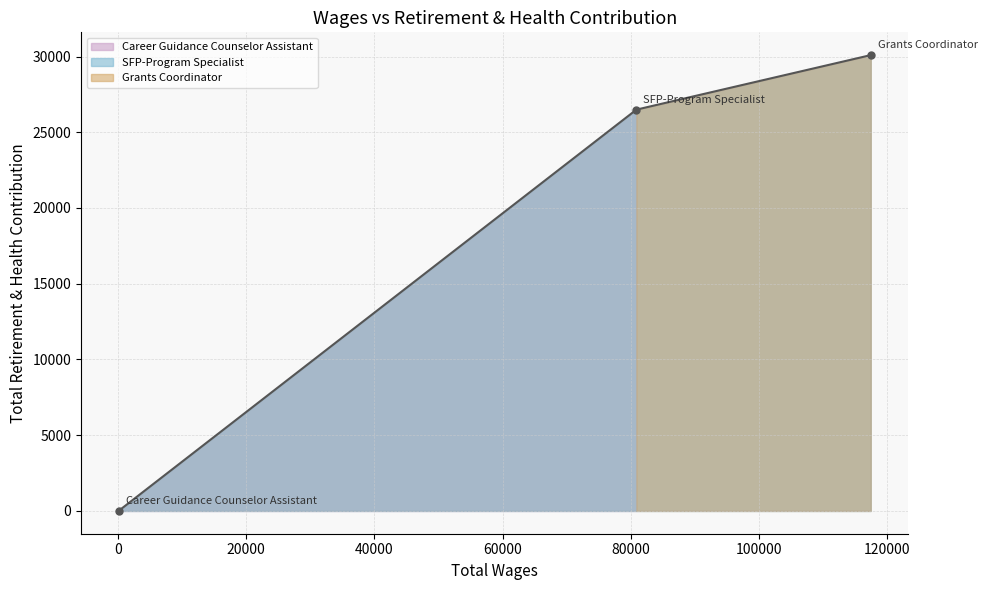

What is the difference between the maximum and minimum values?

30088